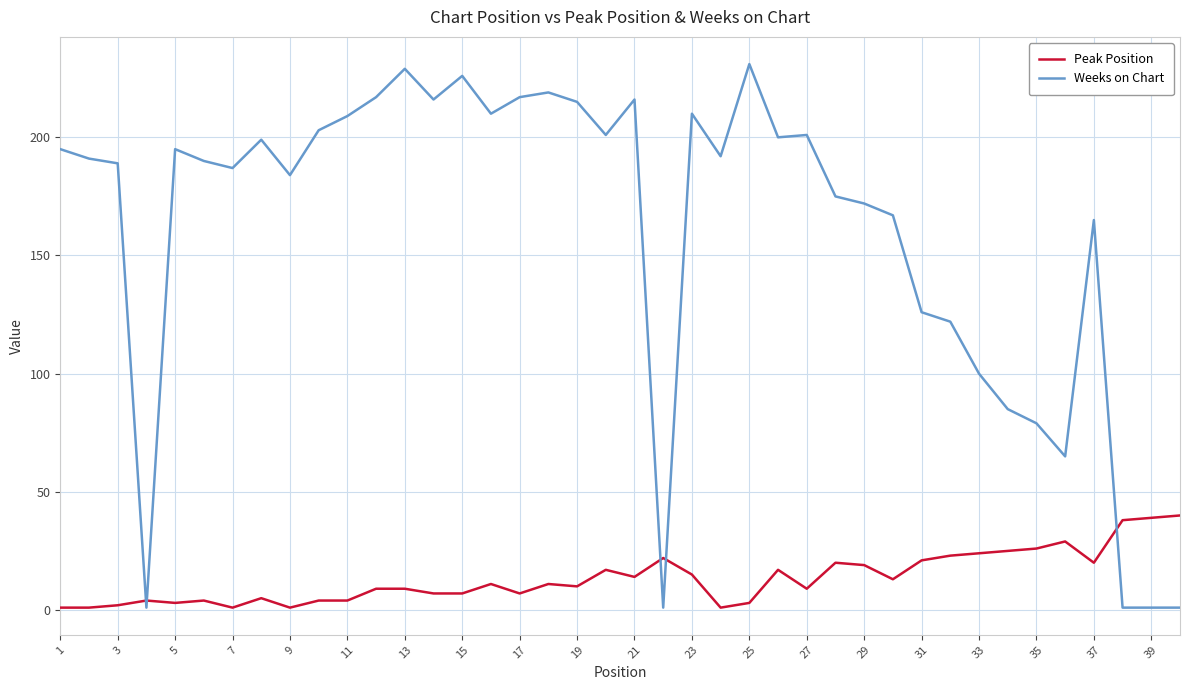

What is the maximum value shown in the chart?

231